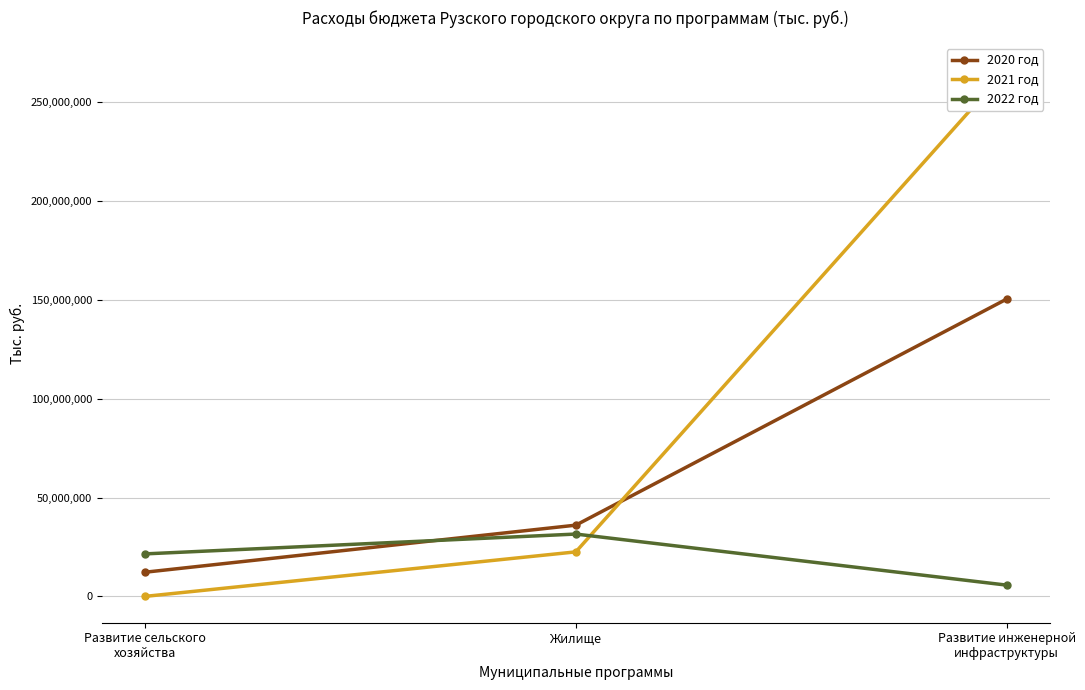

Is this an area chart (filled region under the line)?

No